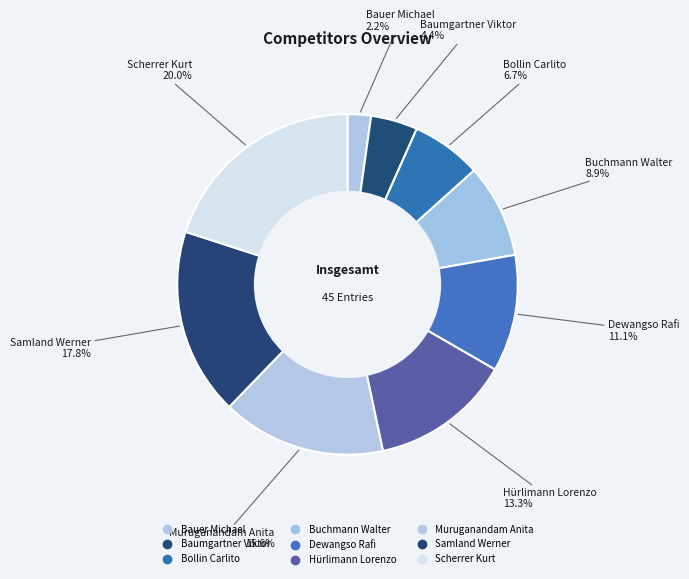

The Muruganandam Anita slice represents 16% of the pie. True or false?

True